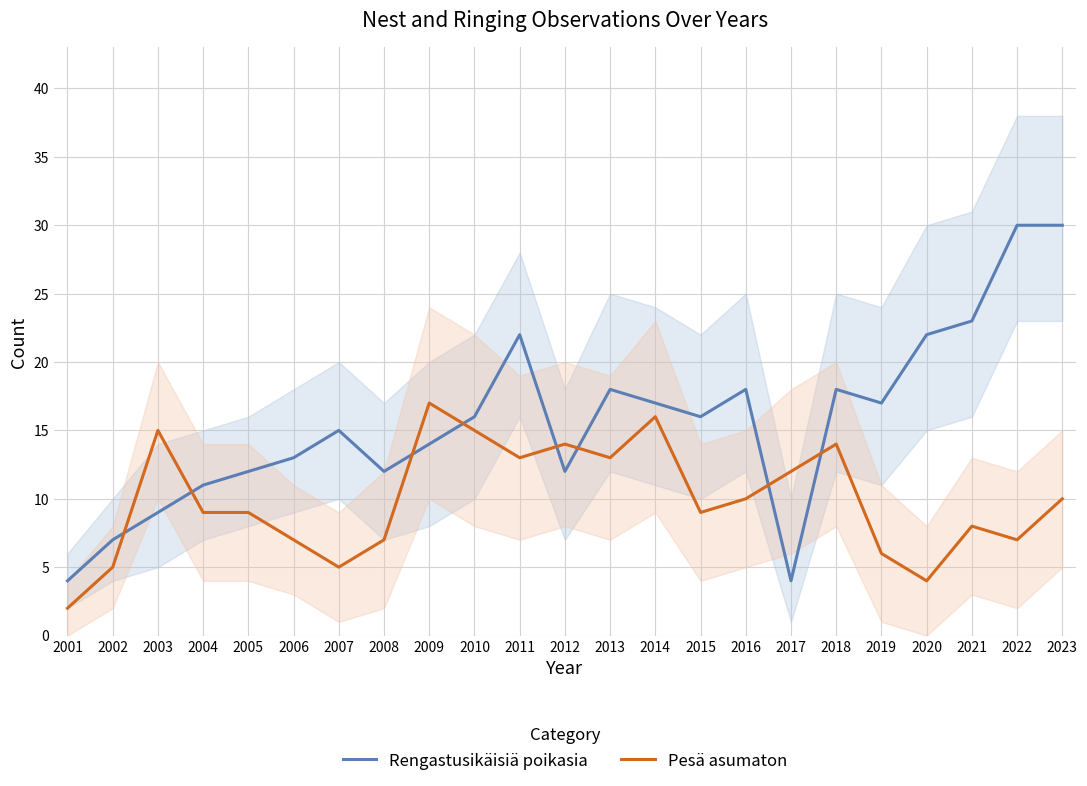

What is the highest value of the Pesä asumaton series?

17